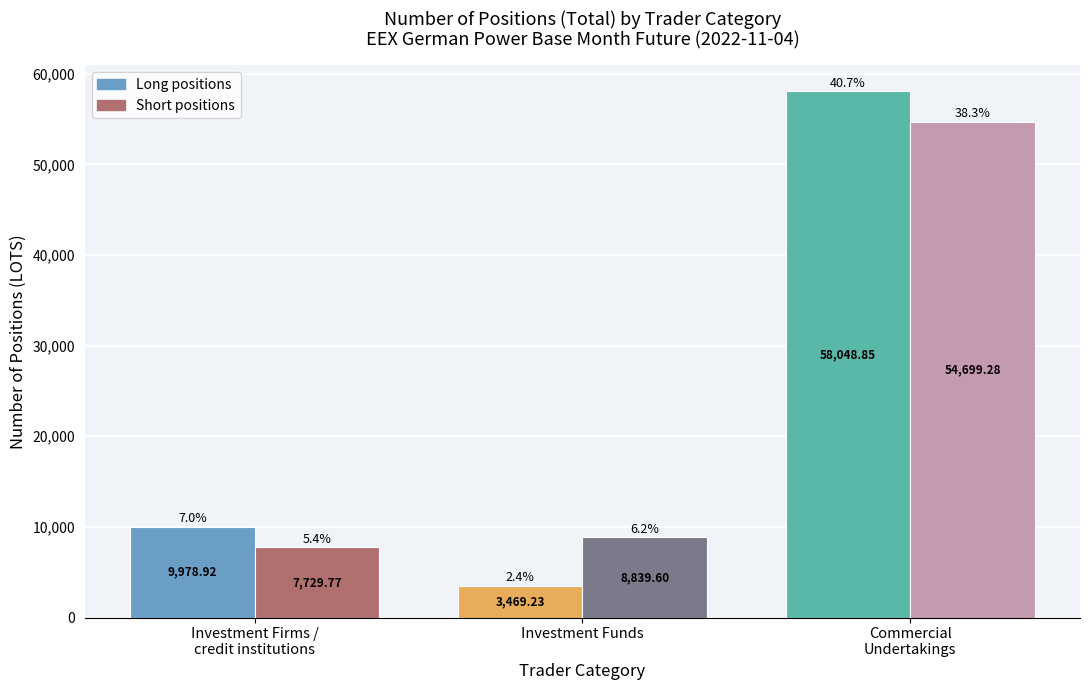

Count the number of categories in the chart.

1